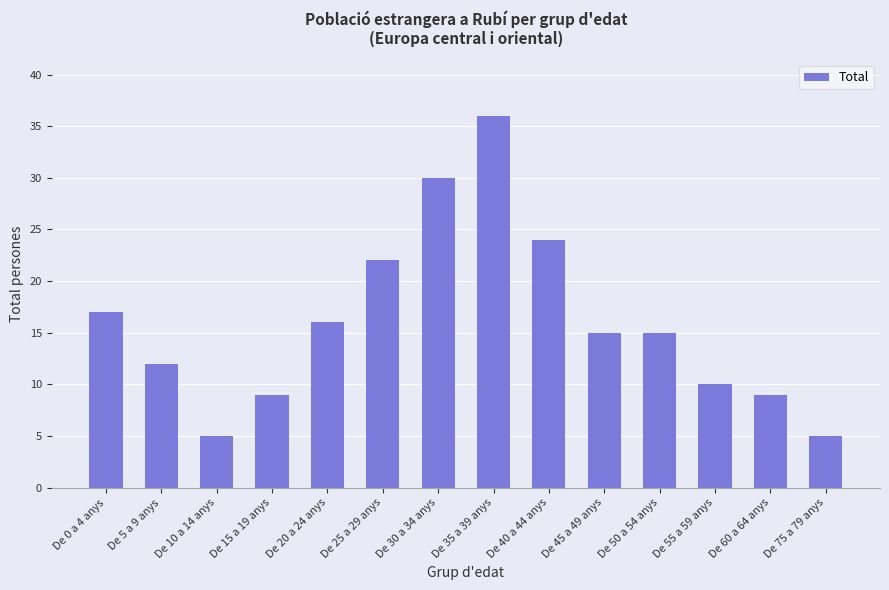

What is the smallest value displayed?

5